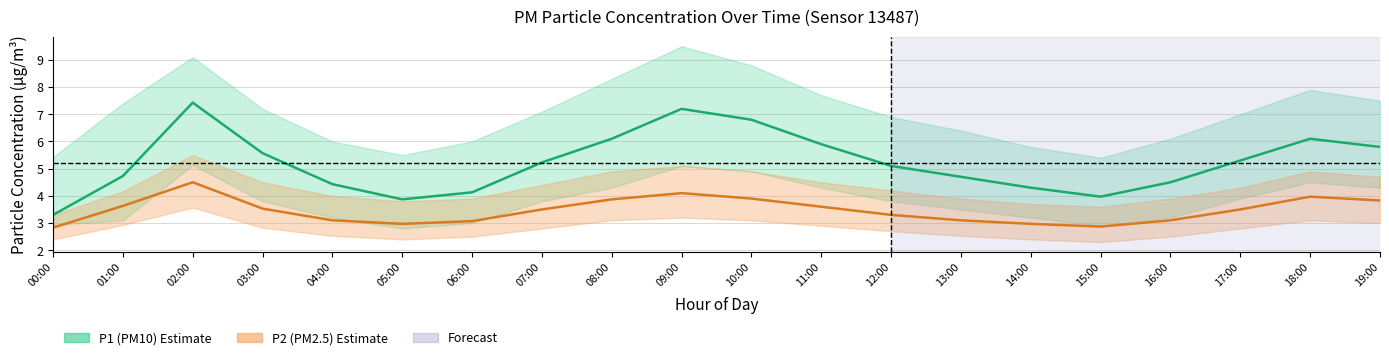

True or false: P1_upper and P2_lower cross at least once.

False